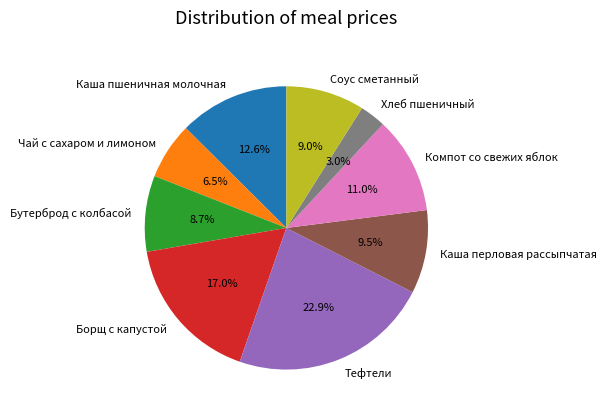

Which has a higher value, Хлеб пшеничный or Каша перловая рассыпчатая?

Каша перловая рассыпчатая